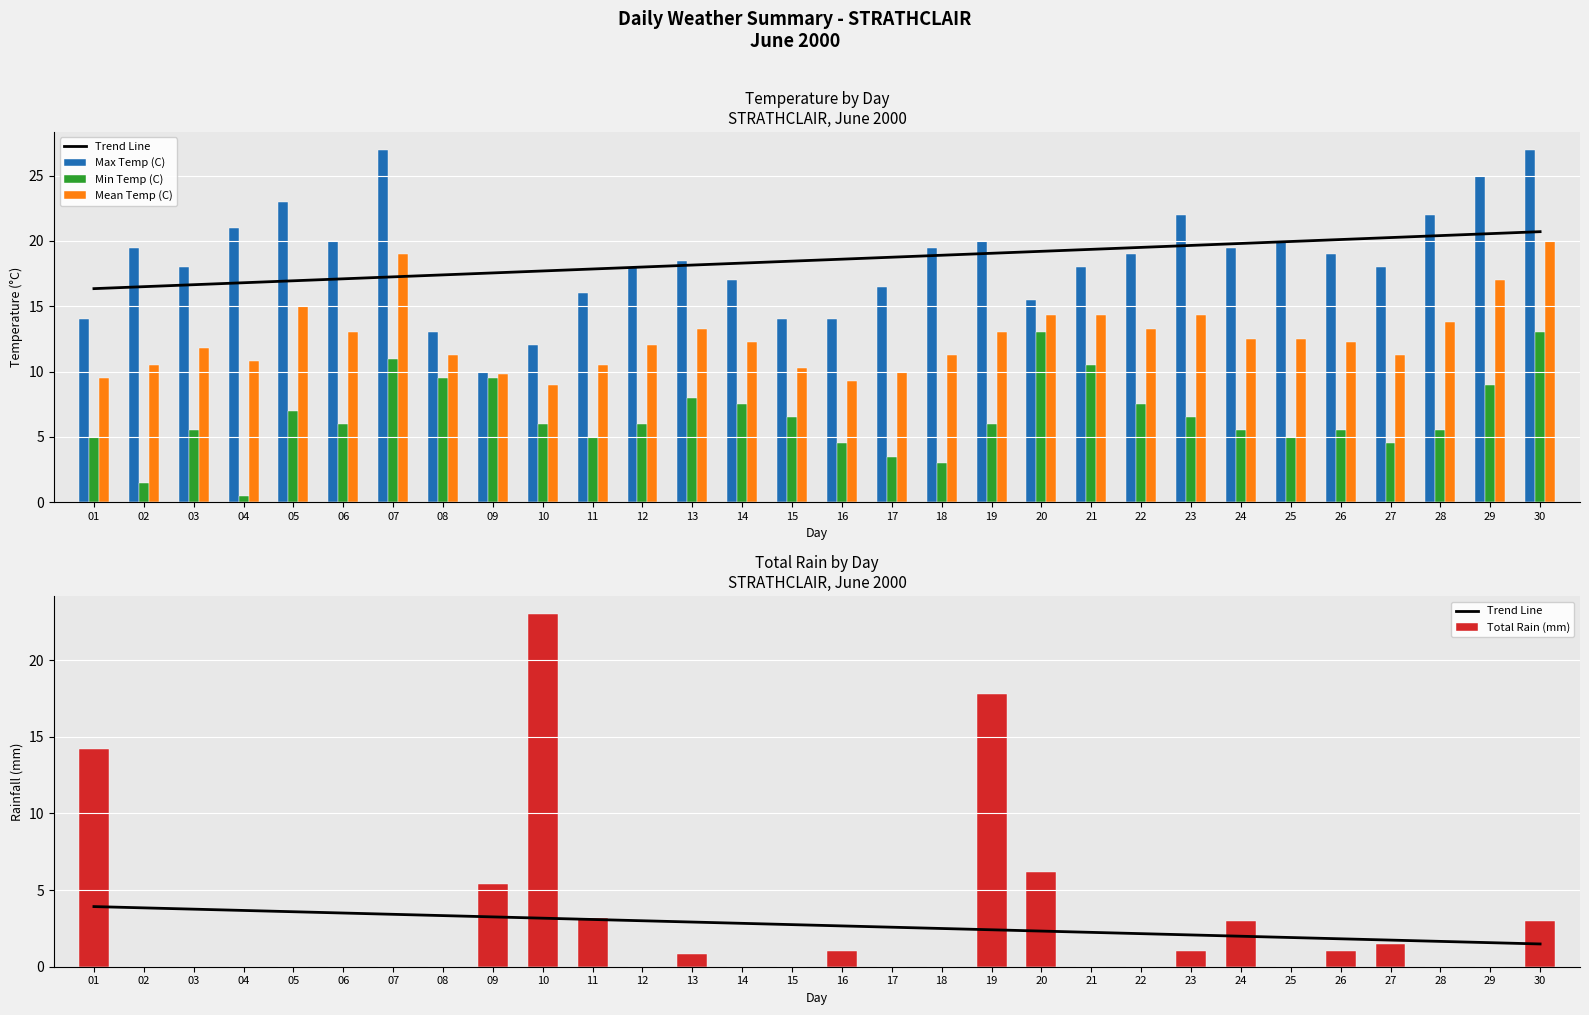

Is the value of Trend Line at 13 greater than the value of Max Temp (C) at 18?

No